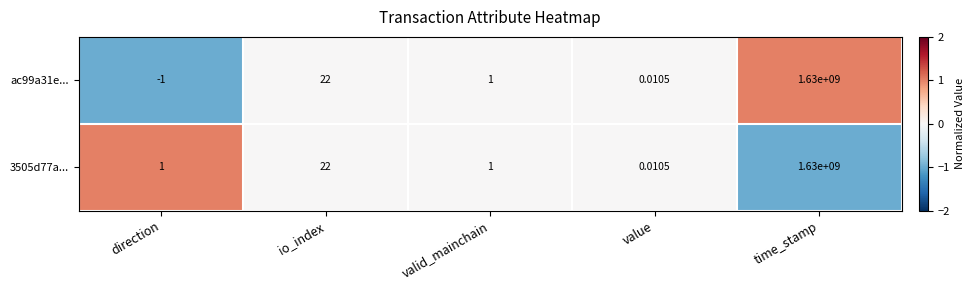

At which label is 3505d77a... closest to 815000000?

io_index